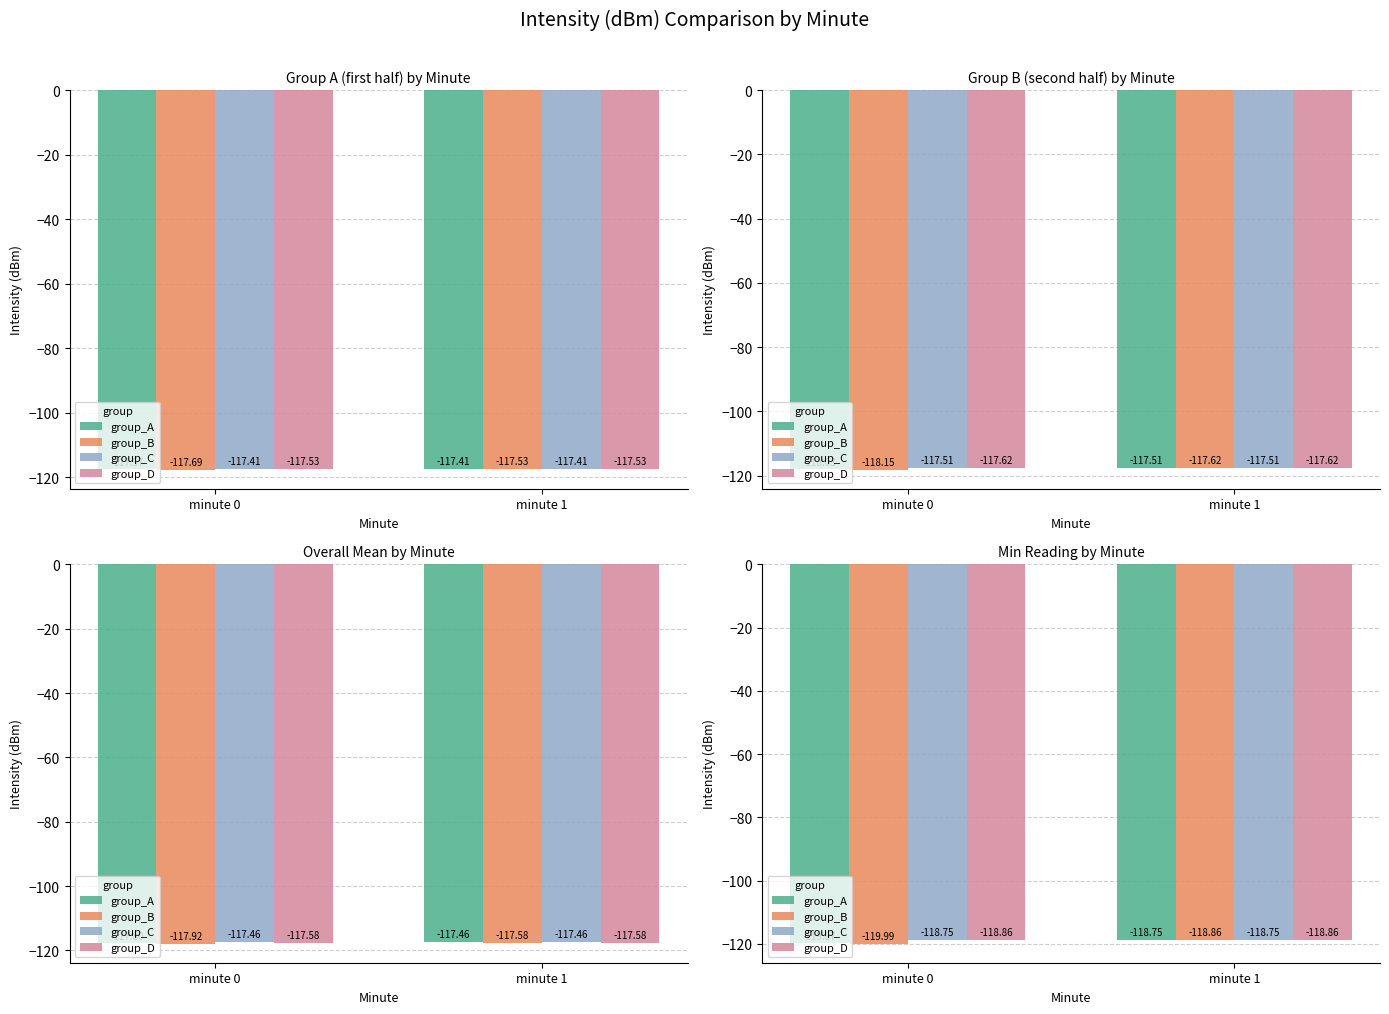

What is the difference between the highest and lowest values at minute 1?

0.1